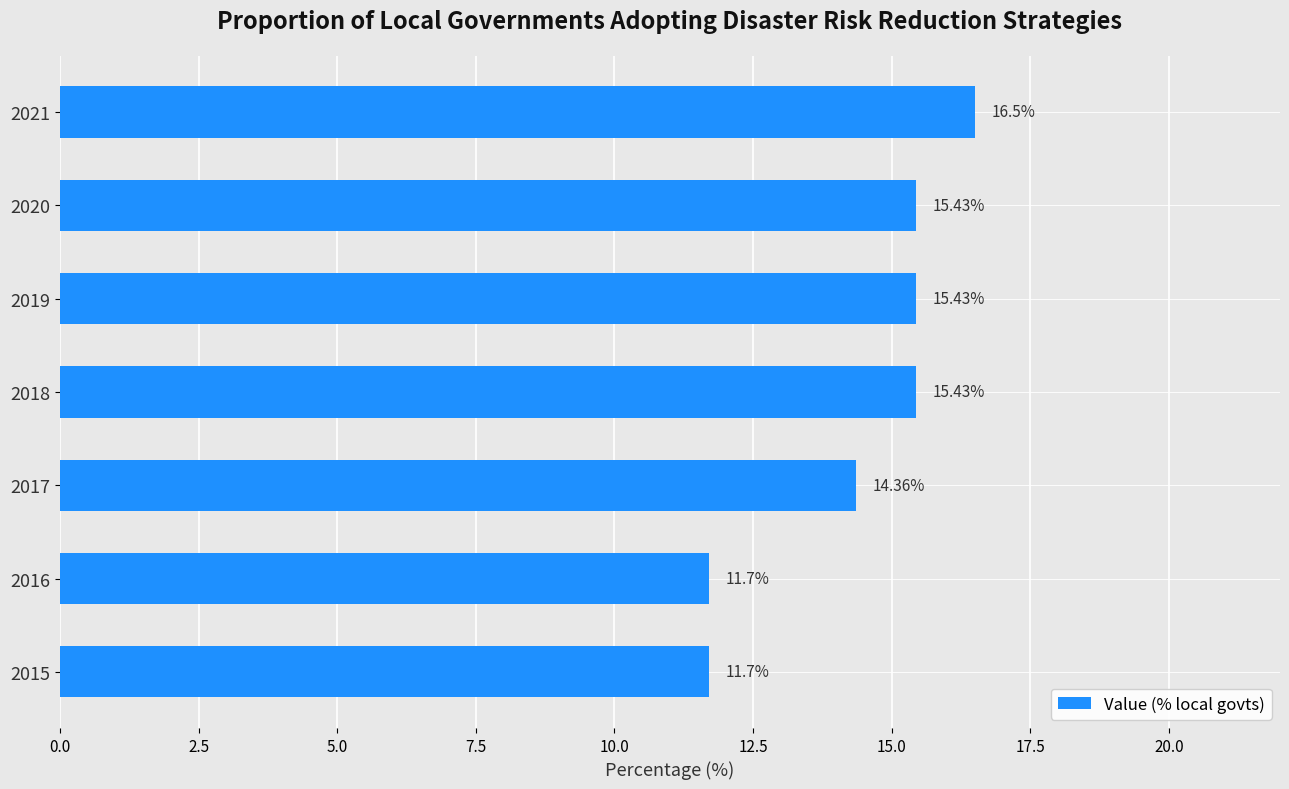

What is the difference between the maximum and minimum values?

4.8